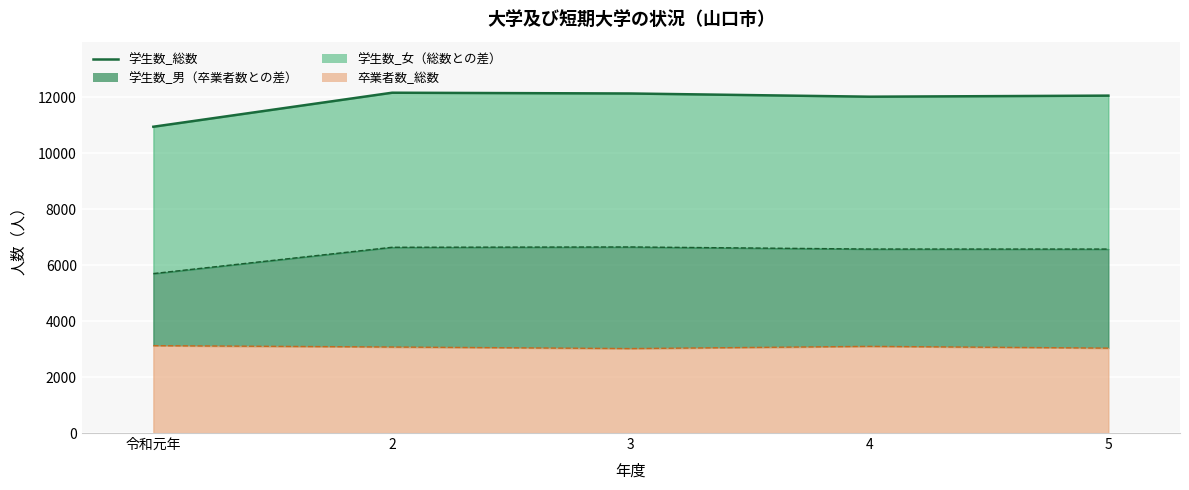

List the labels in order of value, largest first.

2, 3, 5, 4, 令和元年